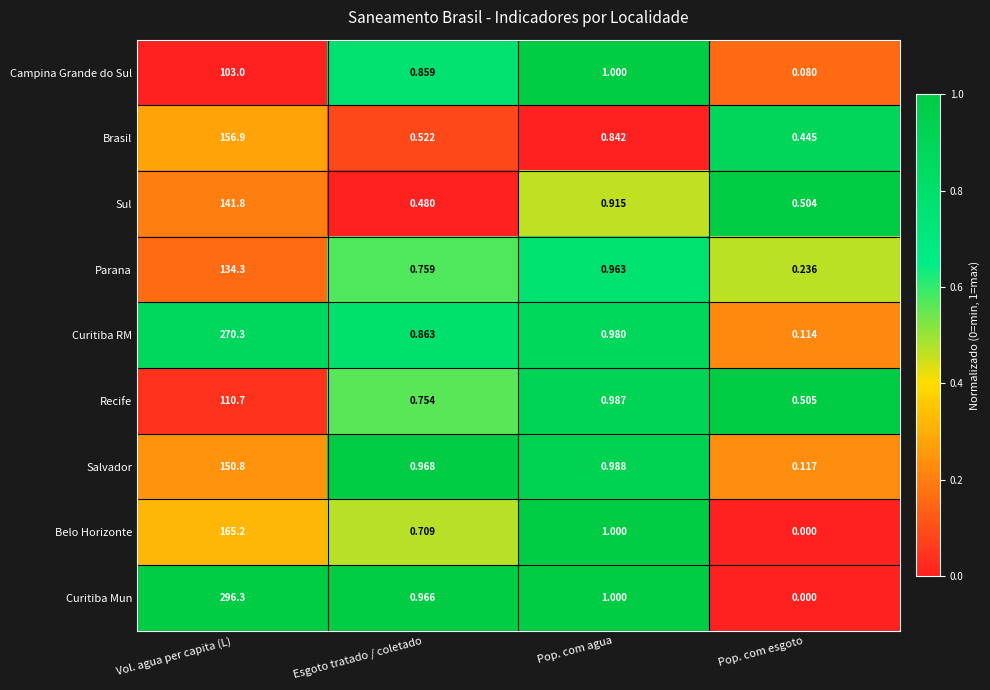

Which category has the lowest value across all series?

Pop. com esgoto